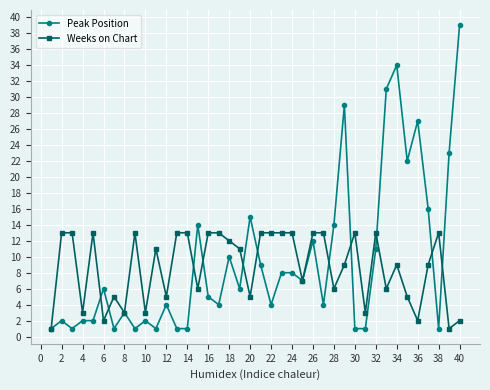

What is the average value of the Weeks on Chart series?

9